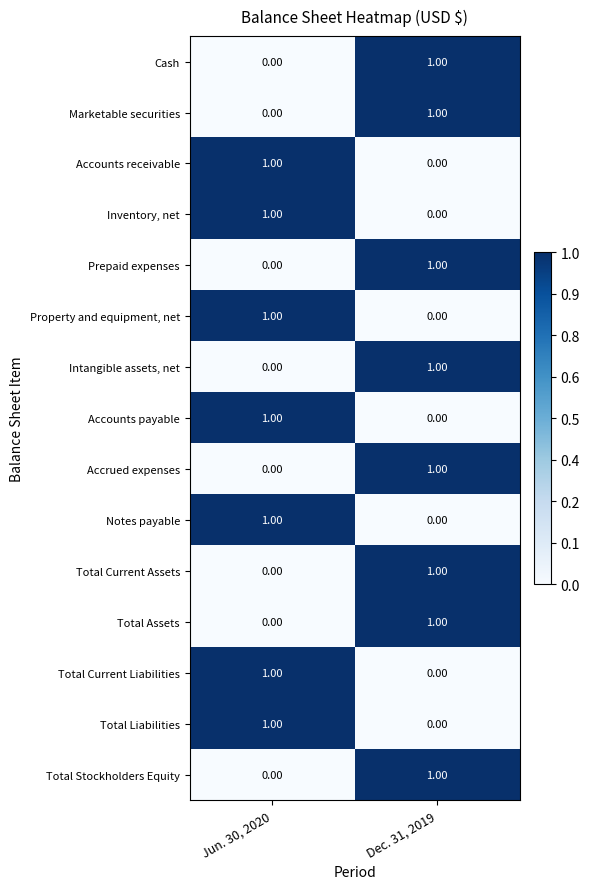

List the labels in order of Notes payable value, smallest first.

Dec. 31, 2019, Jun. 30, 2020